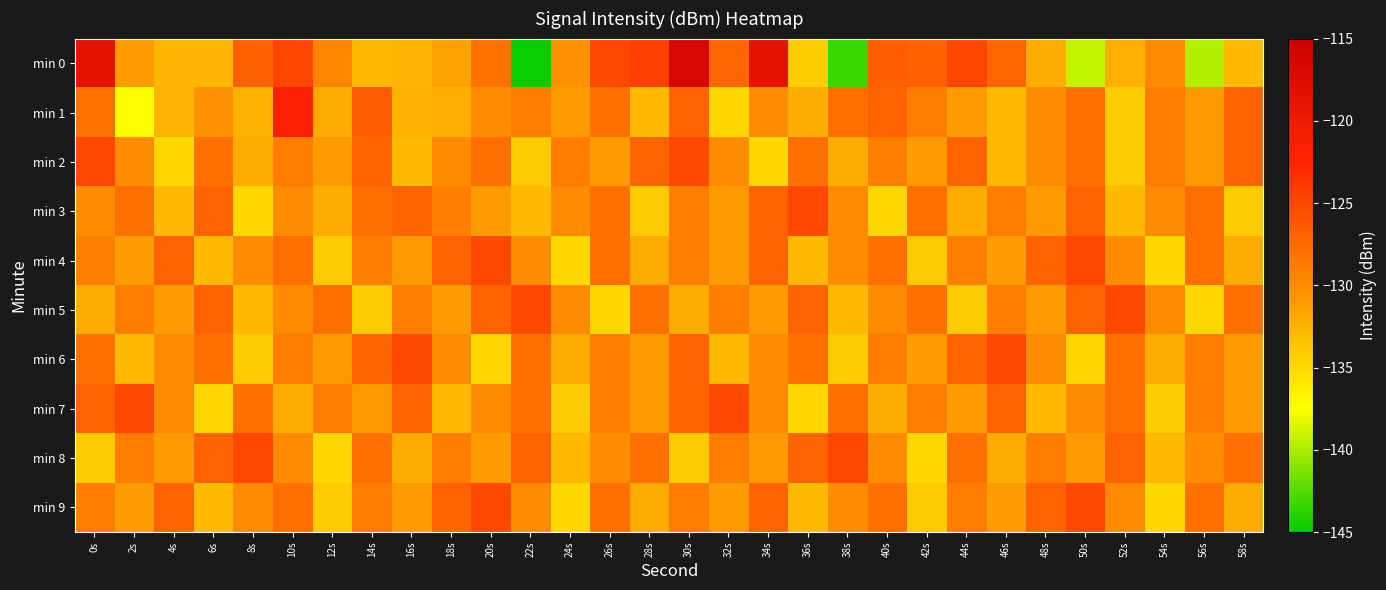

What is the smallest value displayed?

-144.7